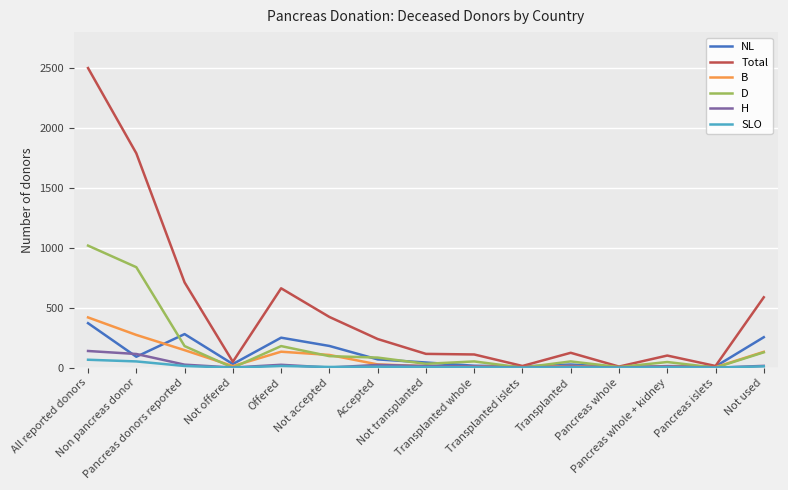

Which series has the largest total across all categories?

Total